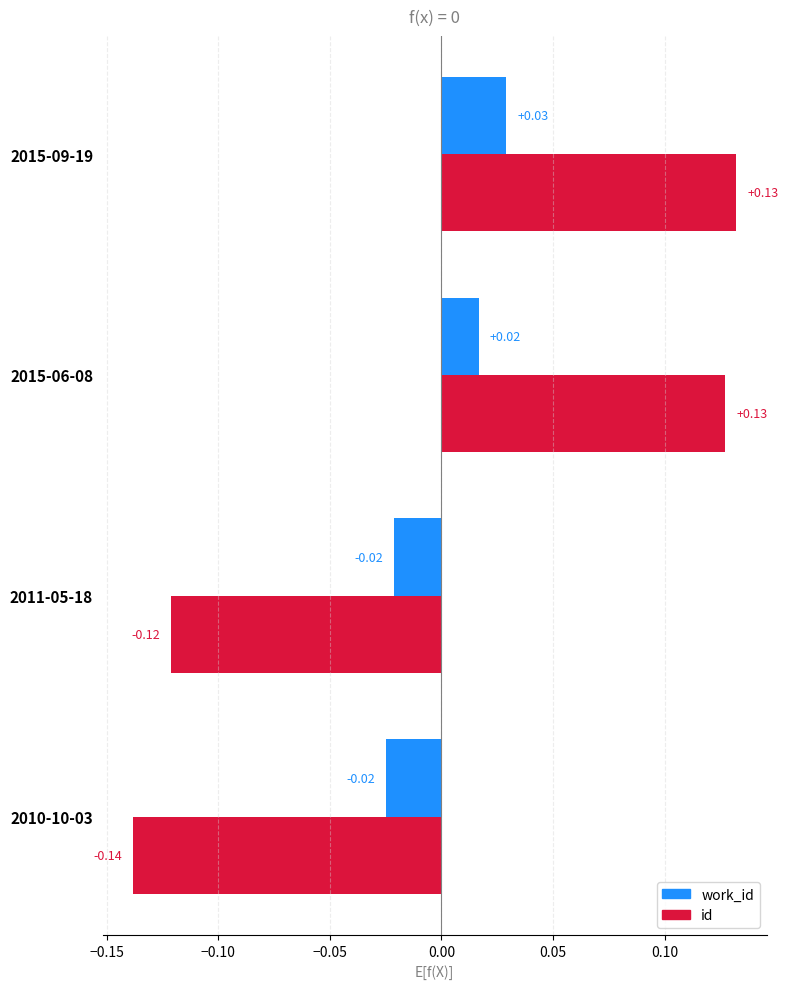

Between 2010-10-03 and 2015-06-08, which series saw the biggest shift?

id